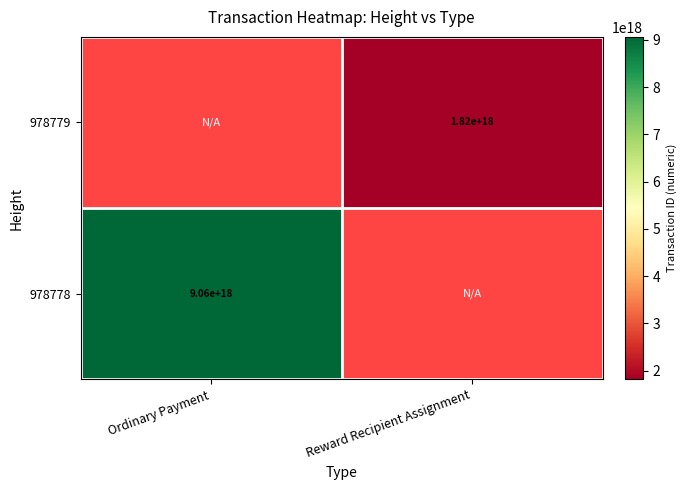

Count the number of data series in this chart.

2